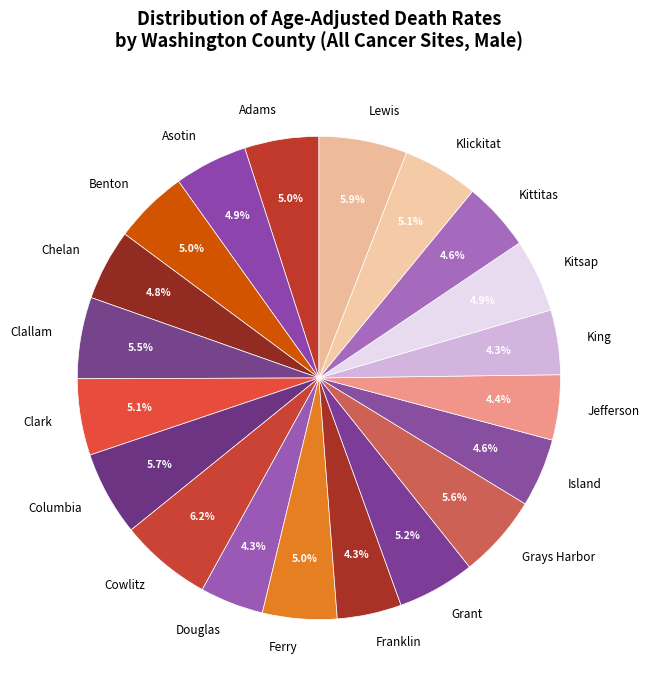

True or false: Grays Harbor accounts for 1% of the total.

False